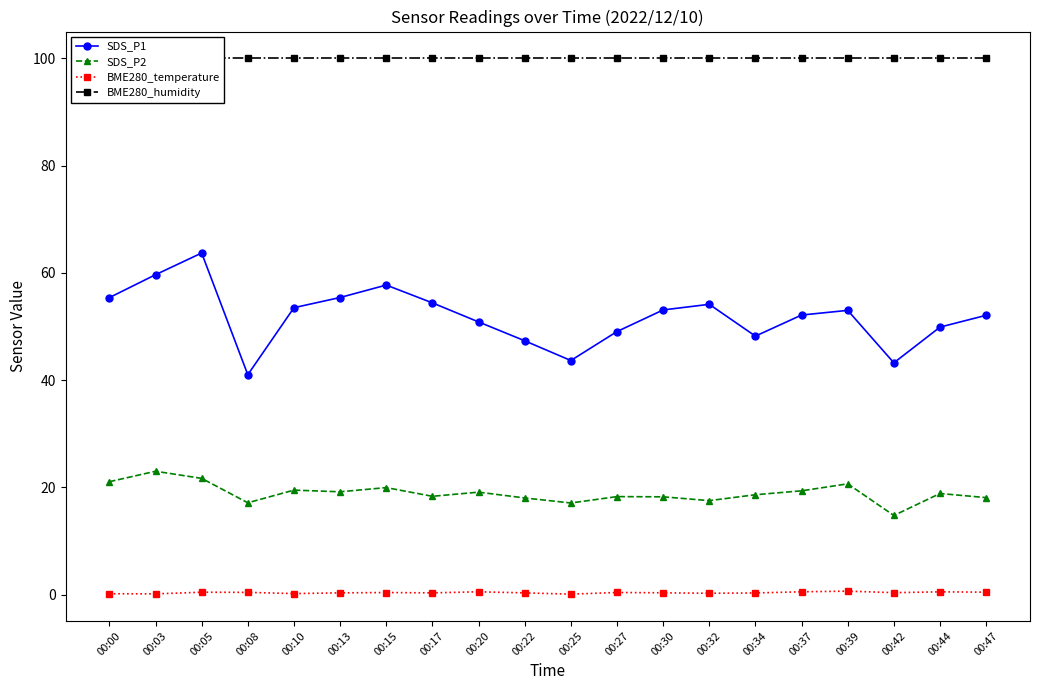

At which label is BME280_temperature closest to 0?

00:25